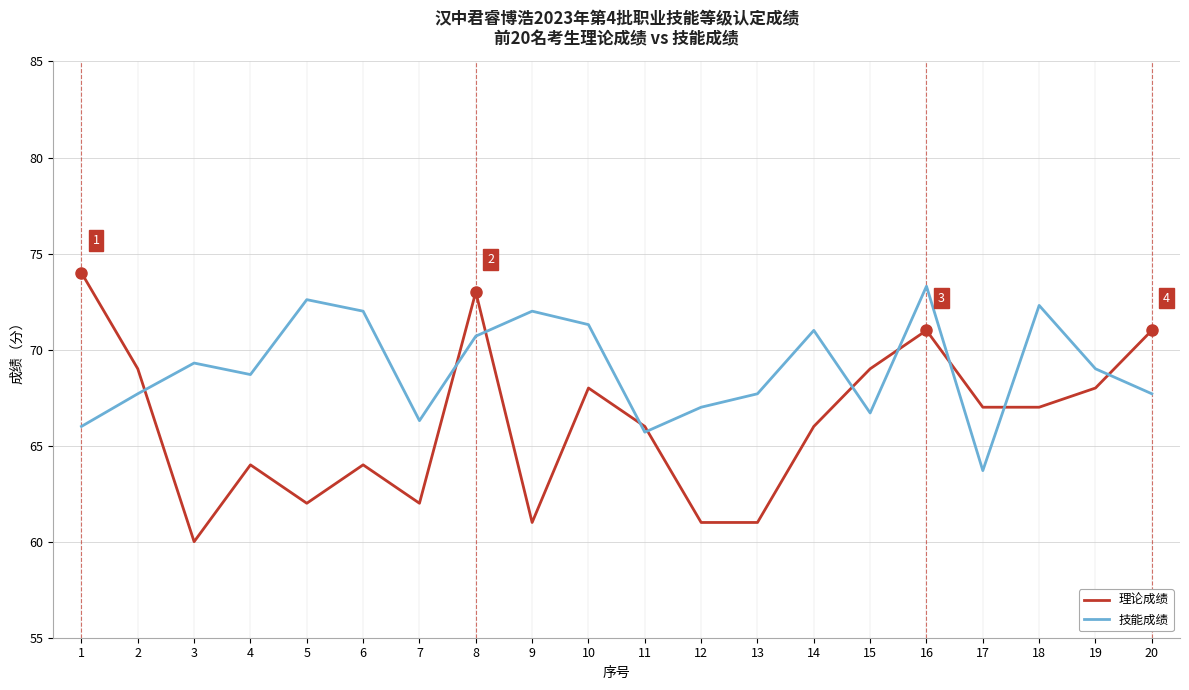

What is the approximate value of 技能成绩 at 20?

67.7